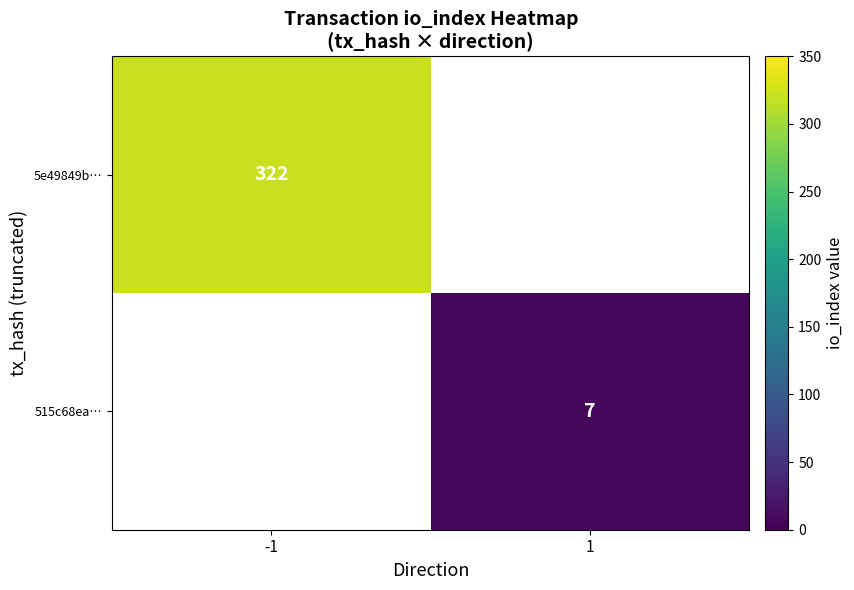

Is it true that 515c68ea… equals 7 at 1?

True